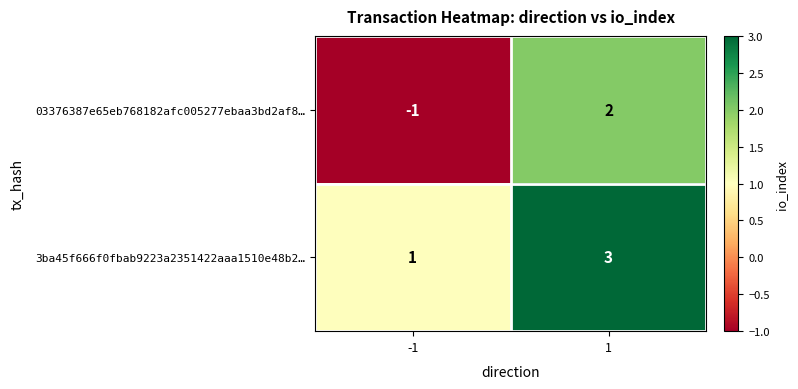

The value of 03376387e65eb768182afc005277ebaa3bd2af8… at 1 is 2. True or false?

True